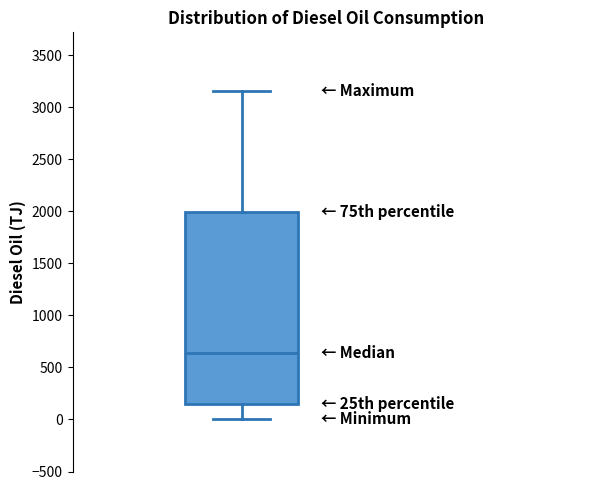

Where does the median line of the box sit on the y-axis? The values are not printed on the chart, so give them approximately, as read against the axis.

650